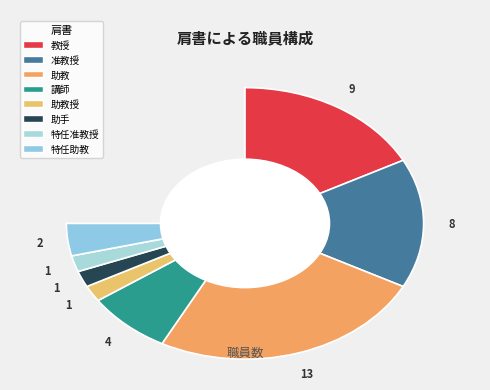

Does 助手 represent more than half of the total?

No